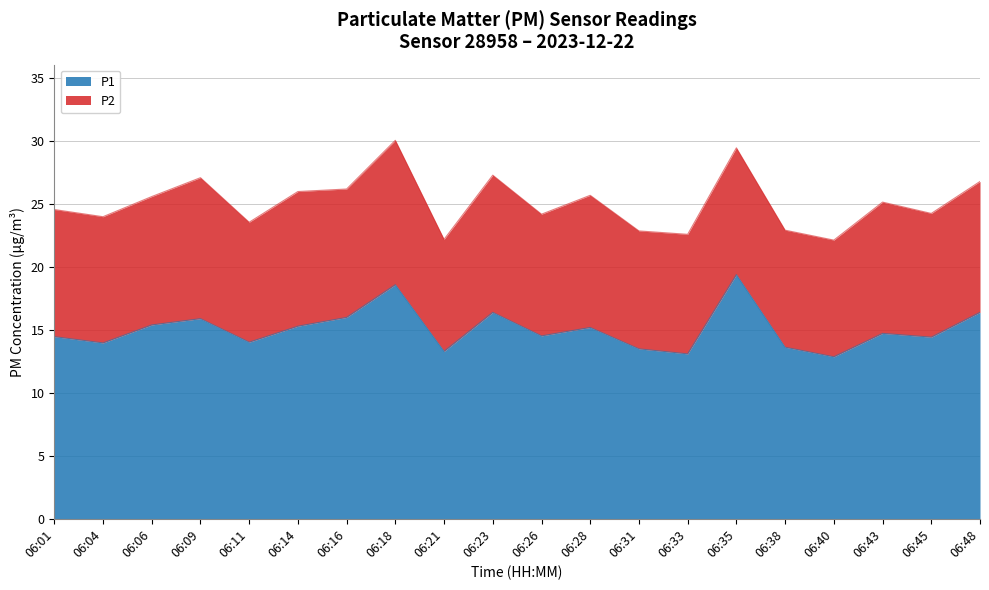

List the labels in order of value, largest first.

06:35, 06:18, 06:23, 06:48, 06:16, 06:09, 06:06, 06:14, 06:28, 06:43, 06:26, 06:01, 06:45, 06:11, 06:04, 06:38, 06:31, 06:21, 06:33, 06:40